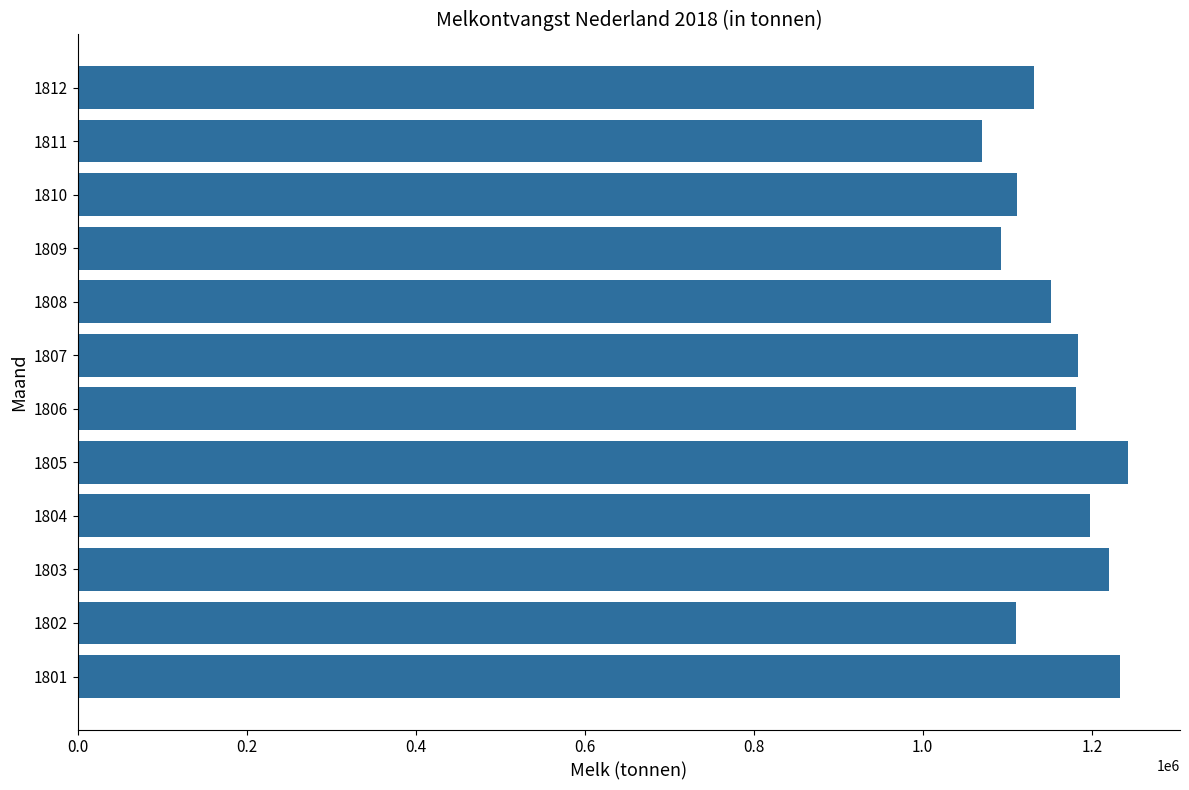

Is it true that the value at 1804 is 1197808?

True